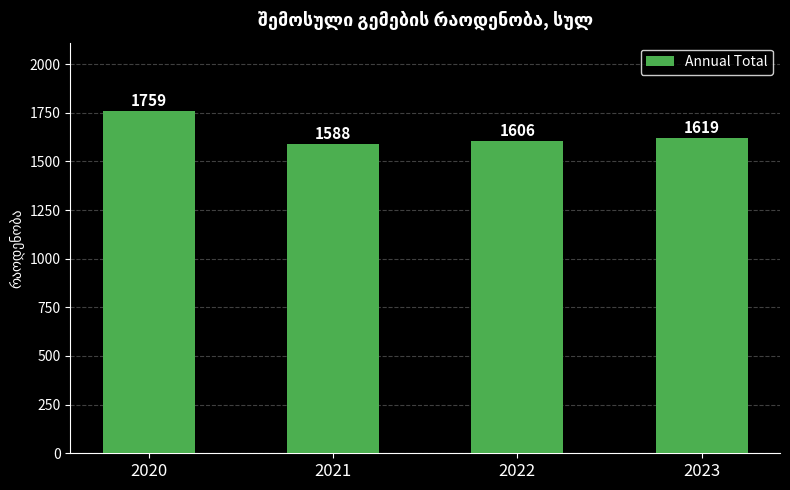

How many series are shown in this chart?

1